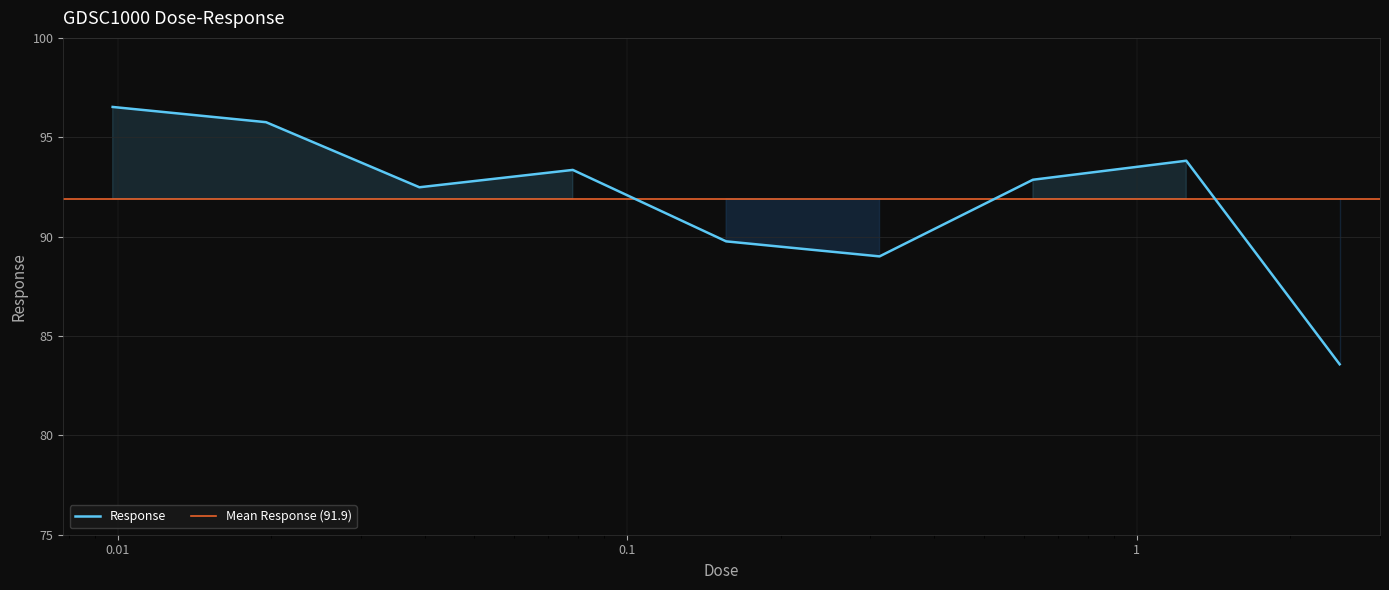

Rank the categories by value from highest to lowest.

0.00976562, 0.0195312, 1.25, 0.078125, 0.625, 0.0390625, 0.15625, 0.3125, 2.5